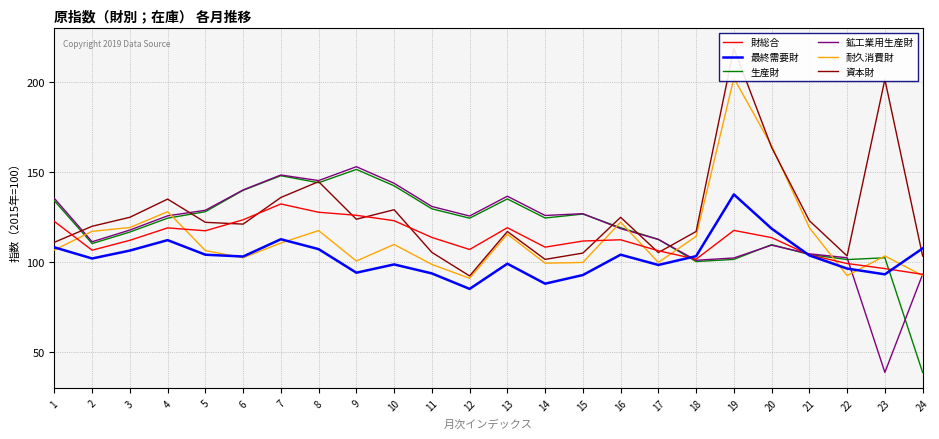

What is the difference between the maximum and minimum values in the 鉱工業用生産財 series?

114.3